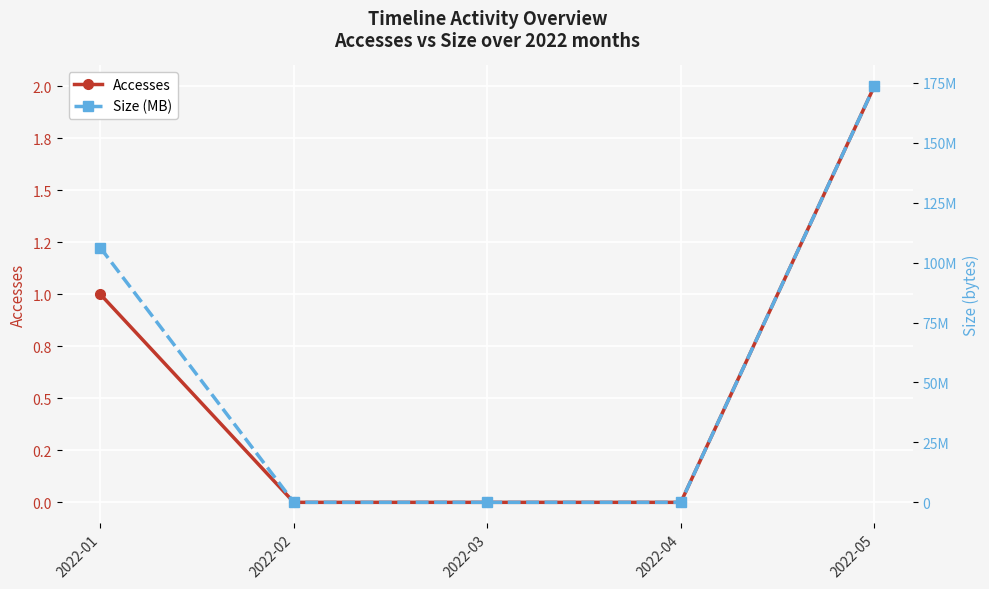

Where is Accesses nearest to the value 1?

2022-01